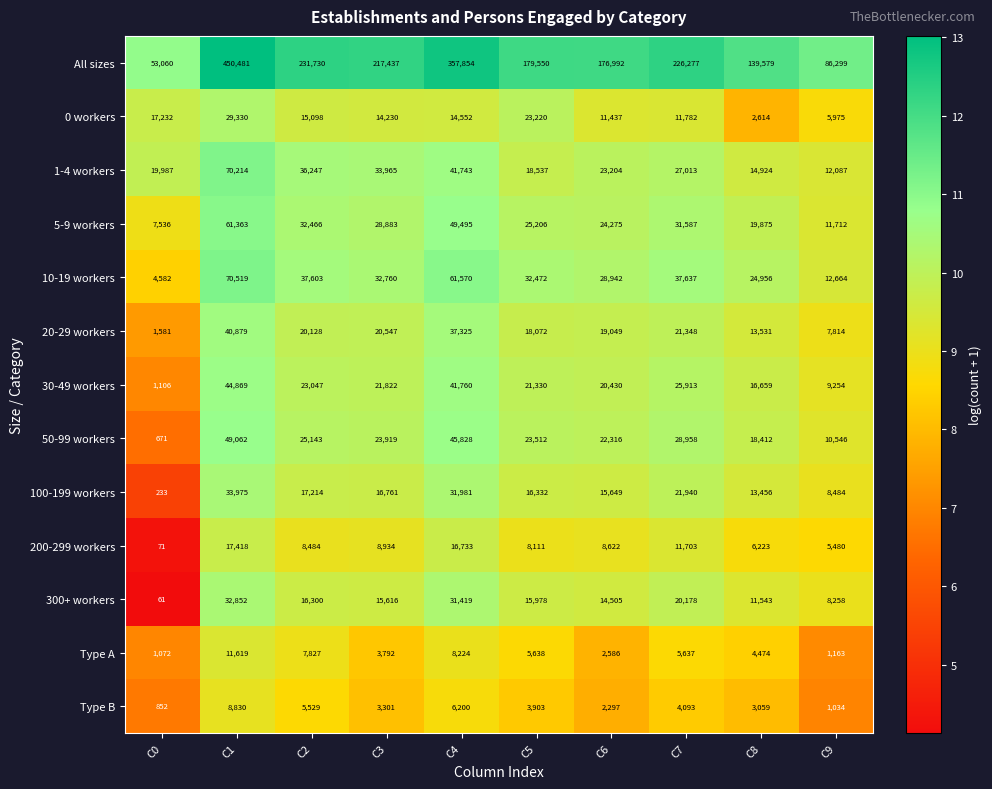

What is the smallest value displayed?

61